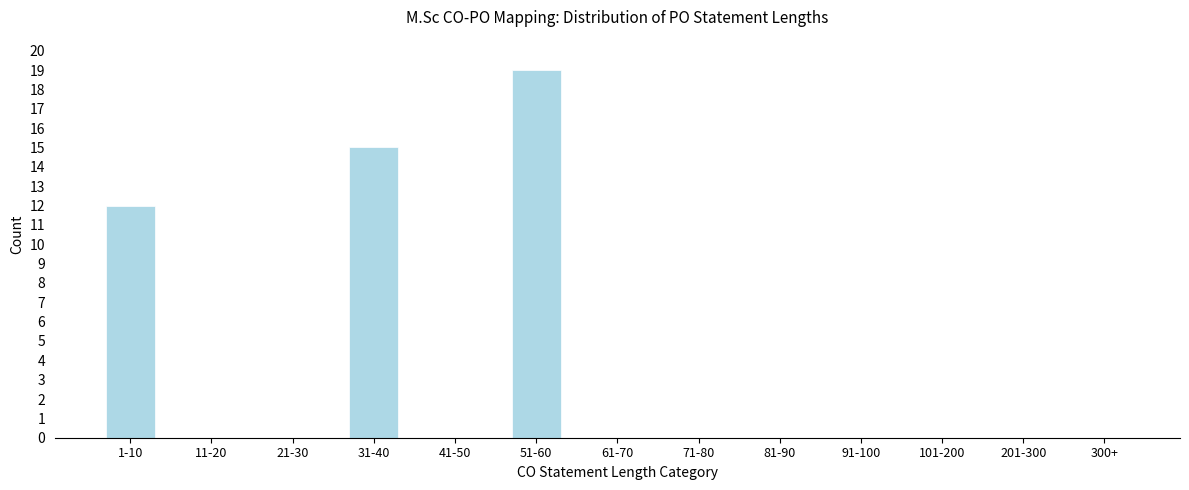

Reading left to right, extract all data points from this chart.

1-10=12	11-20=0	21-30=0	31-40=15	41-50=0	51-60=19	61-70=0	71-80=0	81-90=0	91-100=0	101-200=0	201-300=0	300+=0